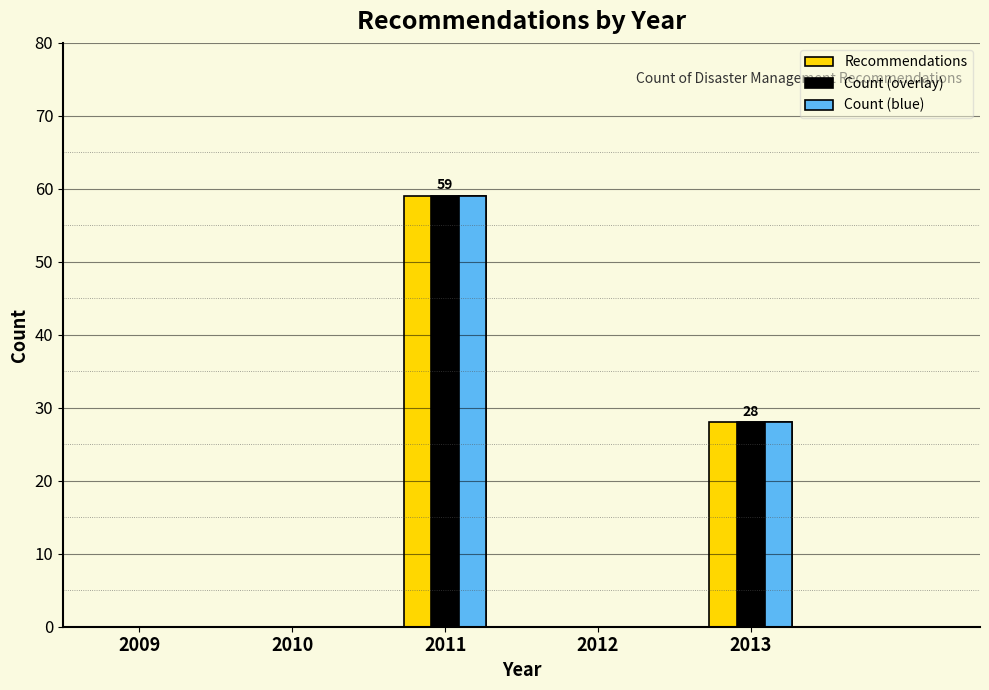

What is the sum of all Count (blue) values?

87